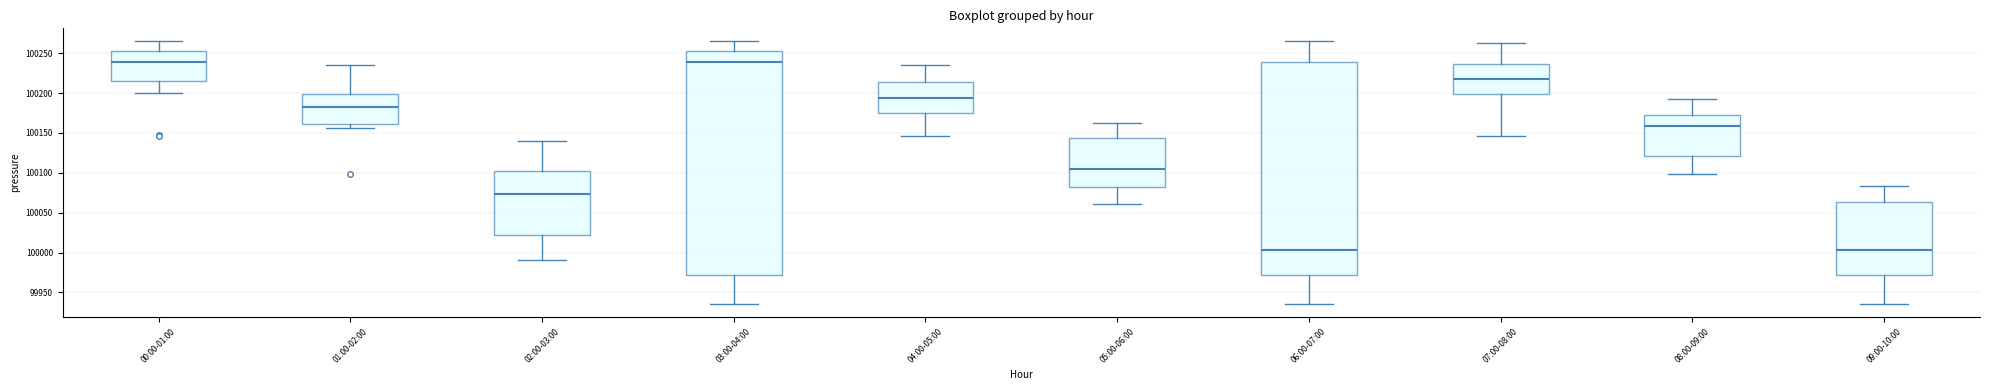

Reading left to right, transcribe this box plot: for each box, give where its median line is, the range the box spans, and where its two whiskers end, as read against the y-axis. The values are not printed on the chart, so give them approximately, as read against the axis.

00:00-01:00: median 100240, box 100215 to 100255, whiskers 100200 to 100265
01:00-02:00: median 100180, box 100160 to 100200, whiskers 100155 to 100235
02:00-03:00: median 100075, box 100025 to 100105, whiskers 99990 to 100140
03:00-04:00: median 100240, box 99970 to 100255, whiskers 99935 to 100265
04:00-05:00: median 100195, box 100175 to 100215, whiskers 100145 to 100235
05:00-06:00: median 100105, box 100085 to 100145, whiskers 100060 to 100160
06:00-07:00: median 100005, box 99970 to 100240, whiskers 99935 to 100265
07:00-08:00: median 100220, box 100200 to 100235, whiskers 100145 to 100265
08:00-09:00: median 100160, box 100120 to 100175, whiskers 100100 to 100195
09:00-10:00: median 100005, box 99970 to 100065, whiskers 99935 to 100085